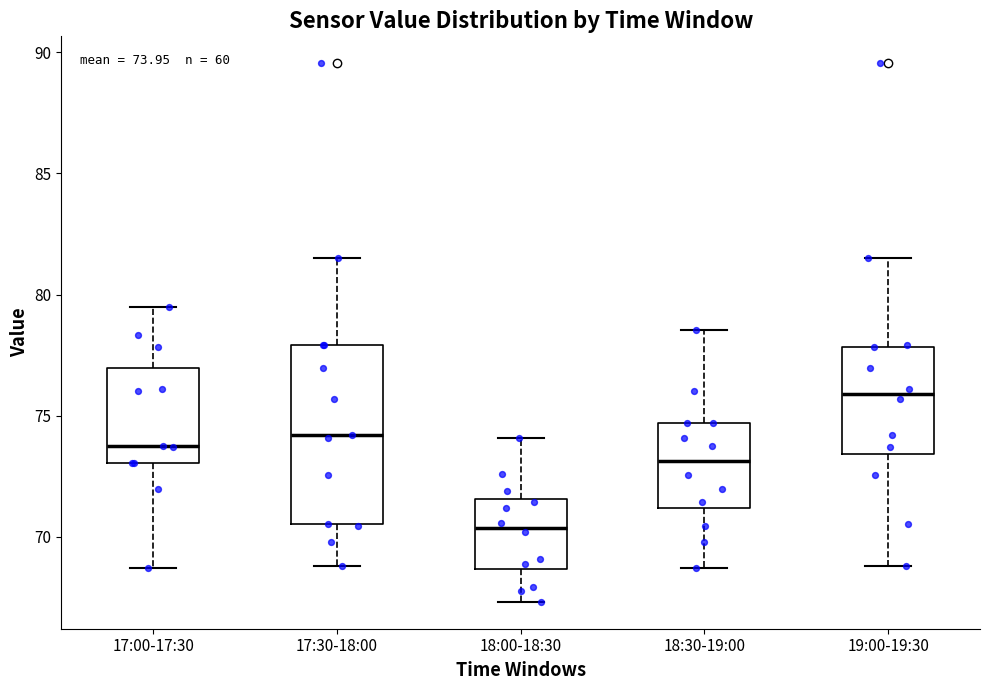

Which box has the lowest median line?

18:00-18:30